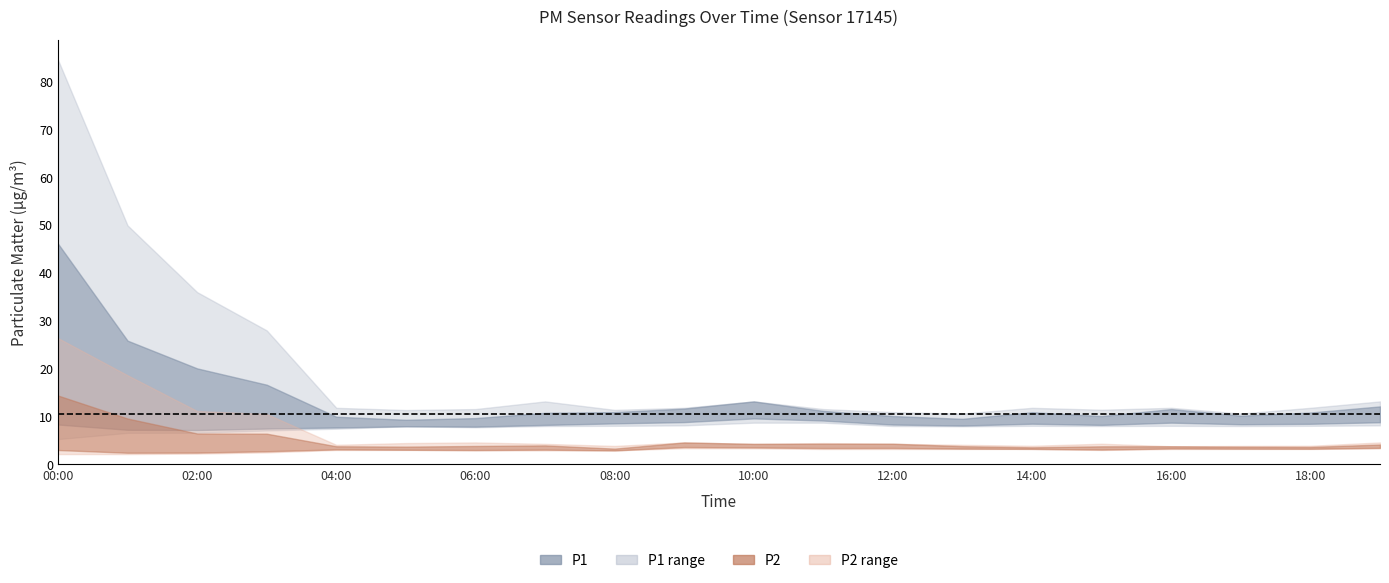

True or false: P2_center and P1_center cross at least once.

False